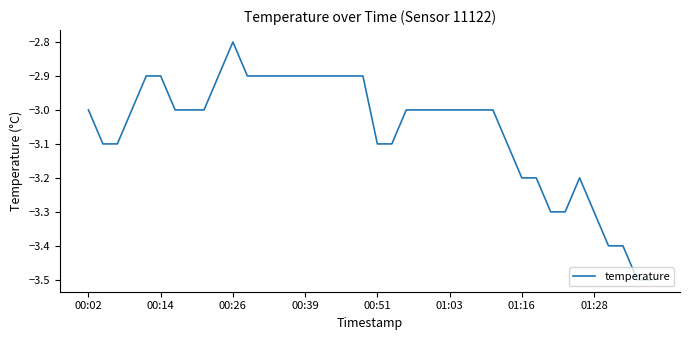

What is the difference between the second highest and second lowest values?

0.6